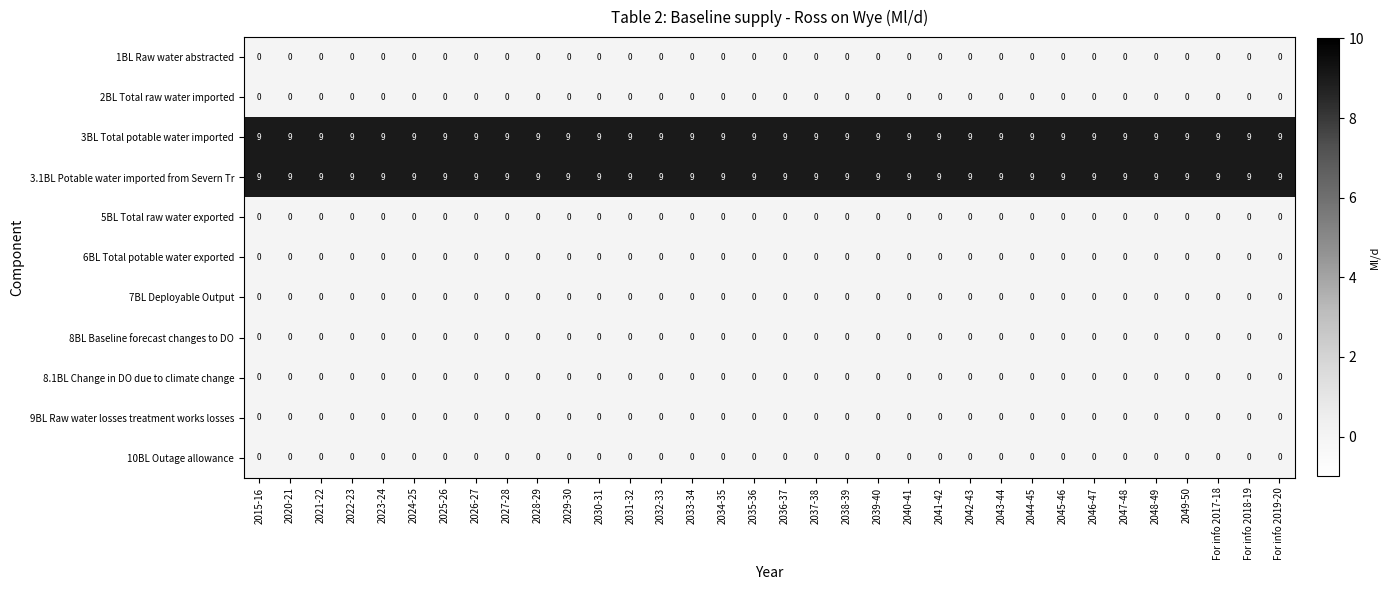

At how many categories does at least one series exceed 6?

34